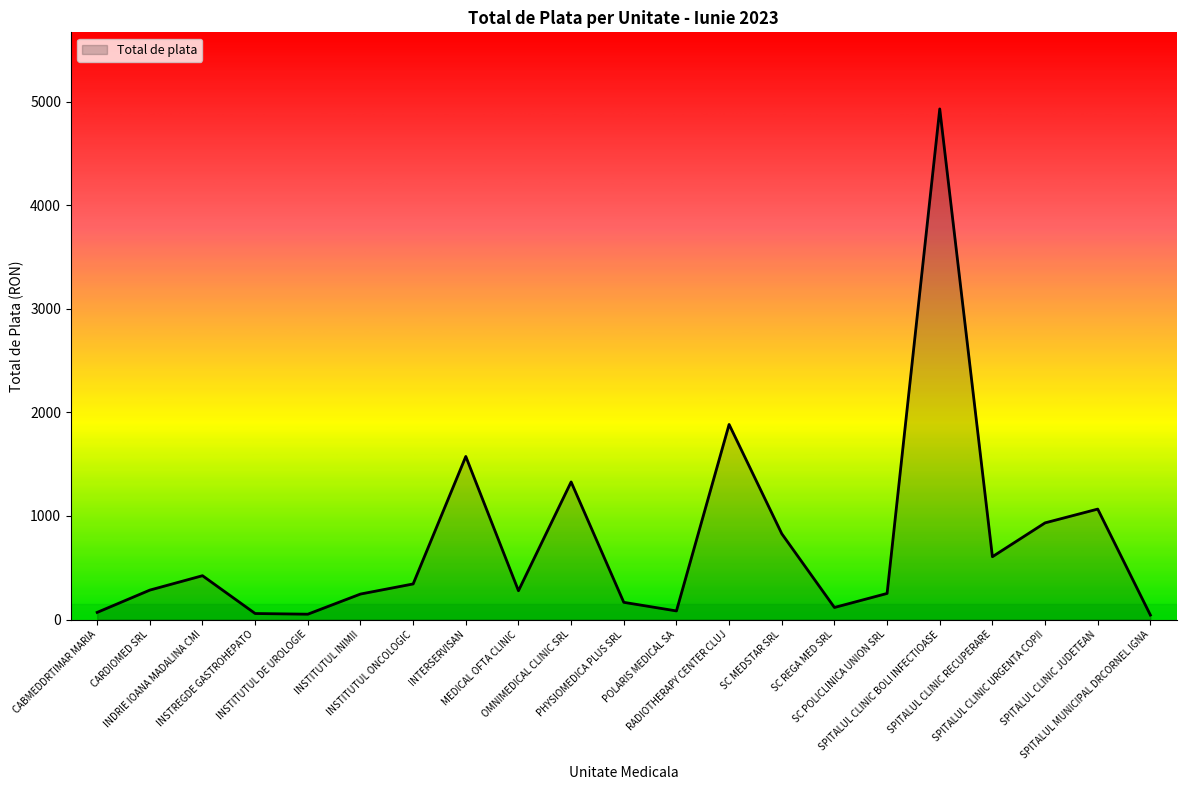

What is the difference between the values at SC POLICLINICA UNION SRL and CARDIOMED SRL?

32.4